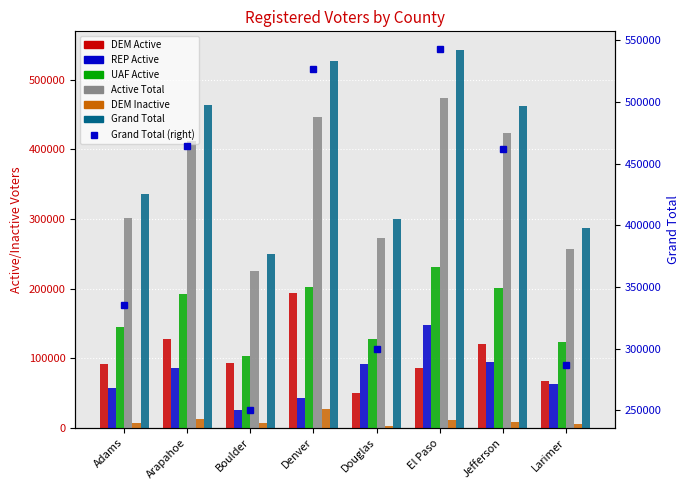

Reading right to left, transcribe all the data shown in this chart.

DEM Active: Larimer=66530	Jefferson=120950	El Paso=86131	Douglas=50566	Denver=194418	Boulder=92785	Arapahoe=127361	Adams=92316
REP Active: Larimer=62494	Jefferson=94640	El Paso=147364	Douglas=91798	Denver=42163	Boulder=25233	Arapahoe=85217	Adams=57795
UAF Active: Larimer=123353	Jefferson=201375	El Paso=230372	Douglas=127046	Denver=203035	Boulder=103442	Arapahoe=192837	Adams=145250
Active Total: Larimer=257012	Jefferson=424380	El Paso=474002	Douglas=273468	Denver=447345	Boulder=224615	Arapahoe=412797	Adams=301490
DEM Inactive: Larimer=5856	Jefferson=7620	El Paso=10516	Douglas=3240	Denver=26782	Boulder=7536	Arapahoe=12368	Adams=7269
Grand Total: Larimer=286906	Jefferson=461790	El Paso=542697	Douglas=299623	Denver=527161	Boulder=250410	Arapahoe=464337	Adams=335402